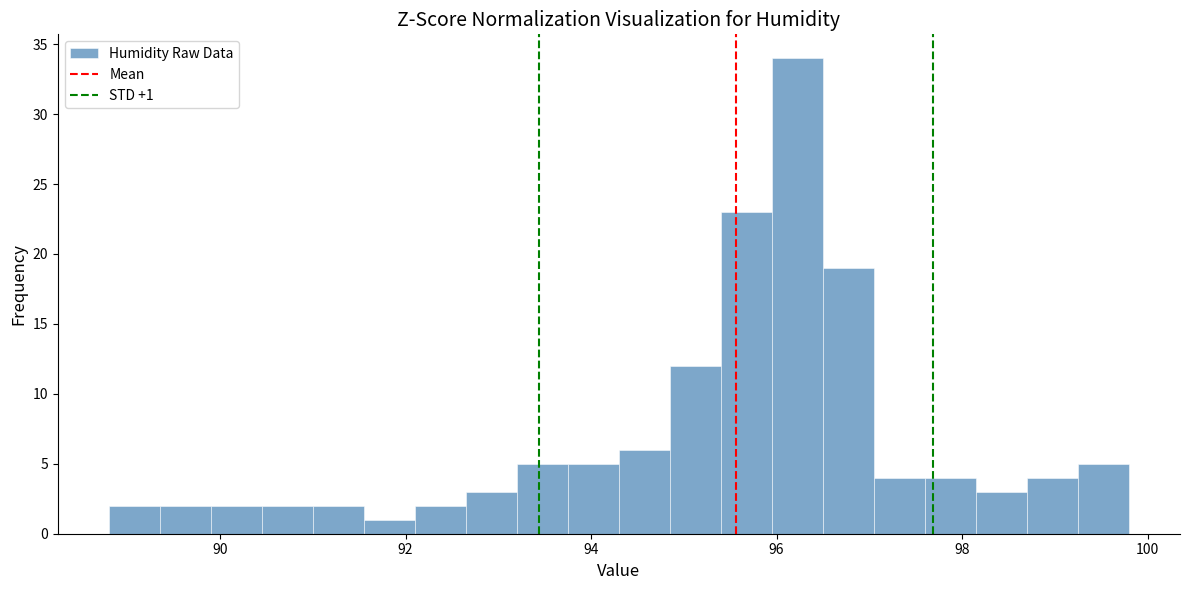

Around what value on the x-axis is the tallest bar? Give the approximate position of its centre, as read against the axis.

96.2